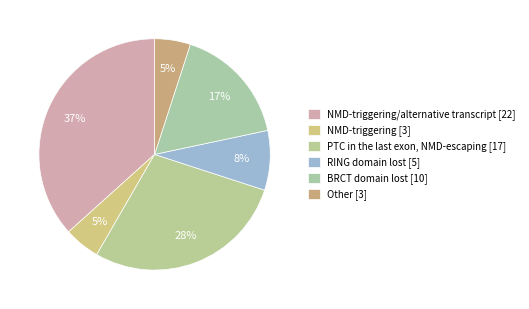

Count the number of slices in the pie.

6